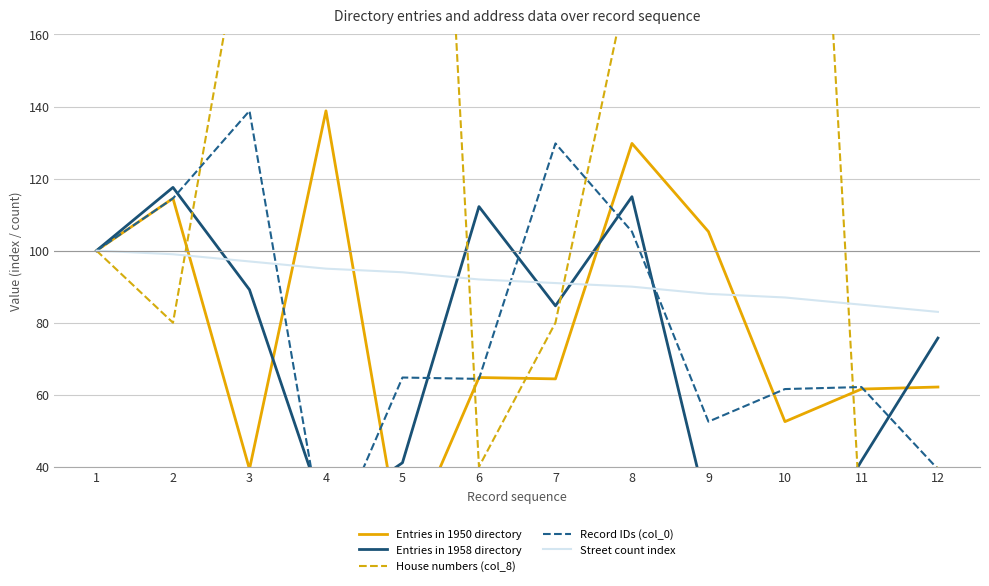

Reading left to right, list all the values displayed in this chart.

Entries in 1950 directory: 1=100.0	2=114.5	3=39.4	4=138.8	5=15.6	6=64.8	7=64.4	8=129.8	9=105.3	10=52.5	11=61.6	12=62.1
Entries in 1958 directory: 1=100.0	2=117.6	3=89.2	4=26.3	5=41.1	6=112.2	7=84.7	8=115.0	9=26.9	10=5.7	11=41.7	12=75.7
House numbers (col_8): 1=100.0	2=80.0	3=200.0	4=440.0	5=440.0	6=40.0	7=80.0	8=180.0	9=280.0	10=400.0	11=20.0	12=40.0
Record IDs (col_0): 1=100.0	2=114.5	3=138.8	4=15.6	5=64.8	6=64.4	7=129.8	8=105.3	9=52.5	10=61.6	11=62.1	12=39.4
Street count index: 1=100.0	2=99.0	3=97.0	4=95.0	5=94.0	6=92.0	7=91.0	8=90.0	9=88.0	10=87.0	11=85.0	12=83.0